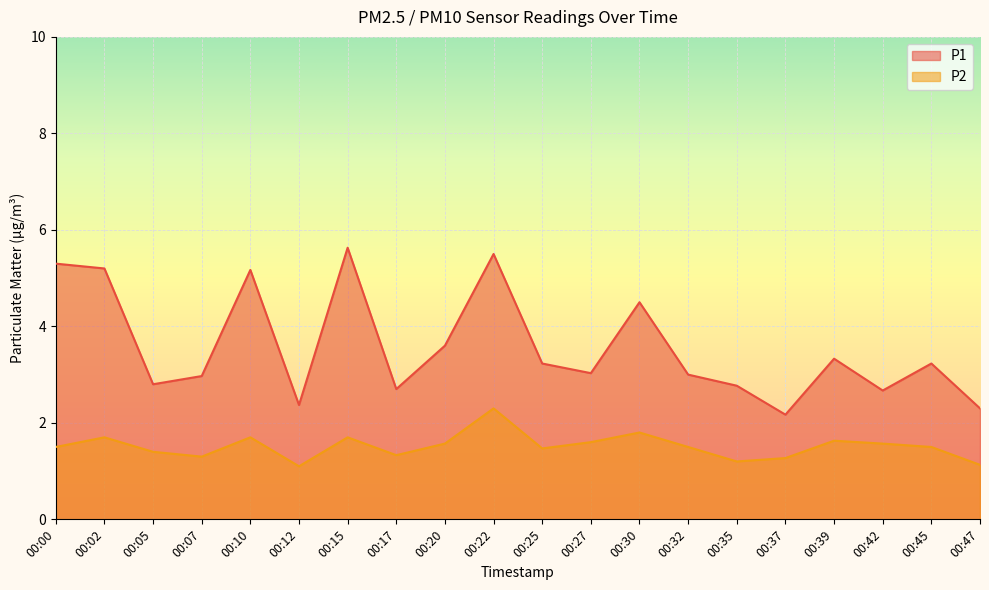

Reading right to left, extract all data points from this chart.

P1: 00:47=2.3	00:45=3.2	00:42=2.7	00:39=3.3	00:37=2.2	00:35=2.8	00:32=3.0	00:30=4.5	00:27=3.0	00:25=3.2	00:22=5.5	00:20=3.6	00:17=2.7	00:15=5.6	00:12=2.4	00:10=5.2	00:07=3.0	00:05=2.8	00:02=5.2	00:00=5.3
P2: 00:47=1.1	00:45=1.5	00:42=1.6	00:39=1.6	00:37=1.3	00:35=1.2	00:32=1.5	00:30=1.8	00:27=1.6	00:25=1.5	00:22=2.3	00:20=1.6	00:17=1.3	00:15=1.7	00:12=1.1	00:10=1.7	00:07=1.3	00:05=1.4	00:02=1.7	00:00=1.5